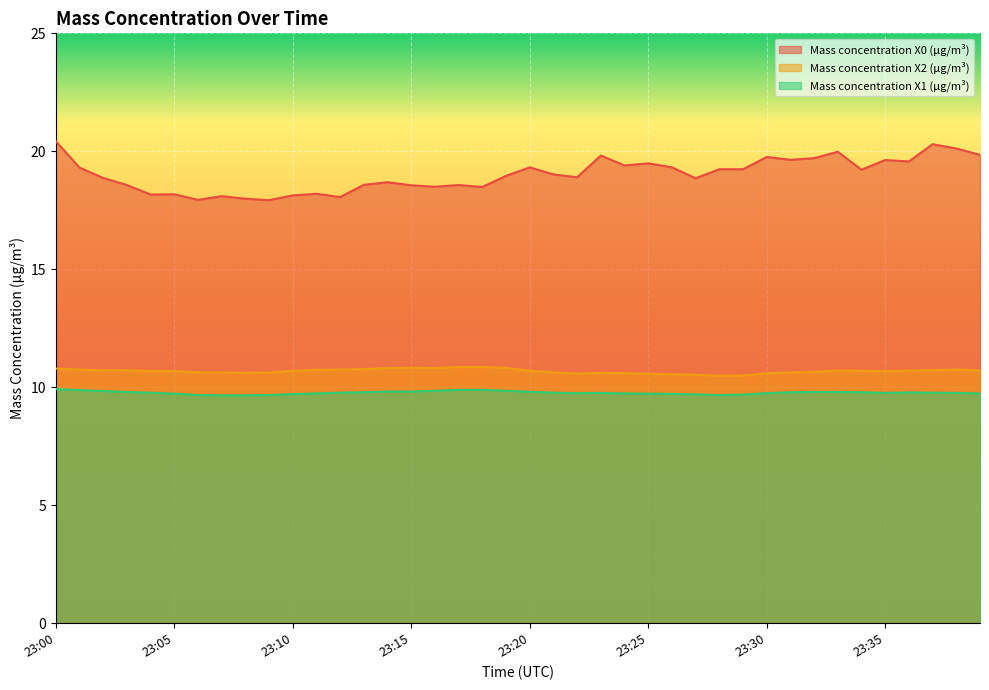

What is the greatest value displayed?

20.4